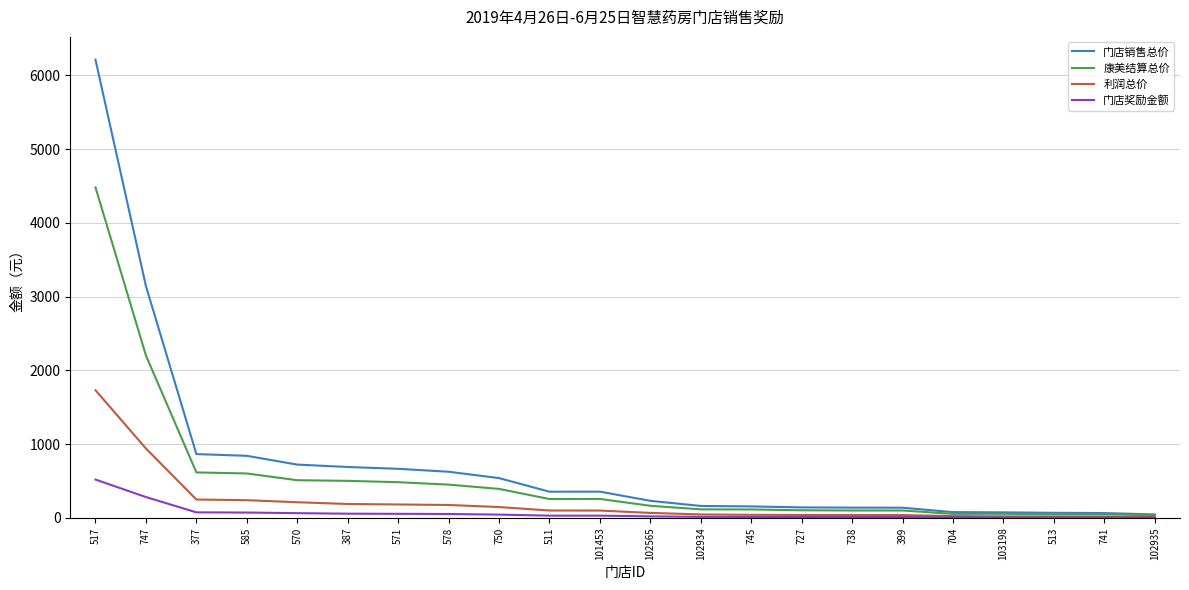

What is the highest value of the 门店奖励金额 series?

519.0